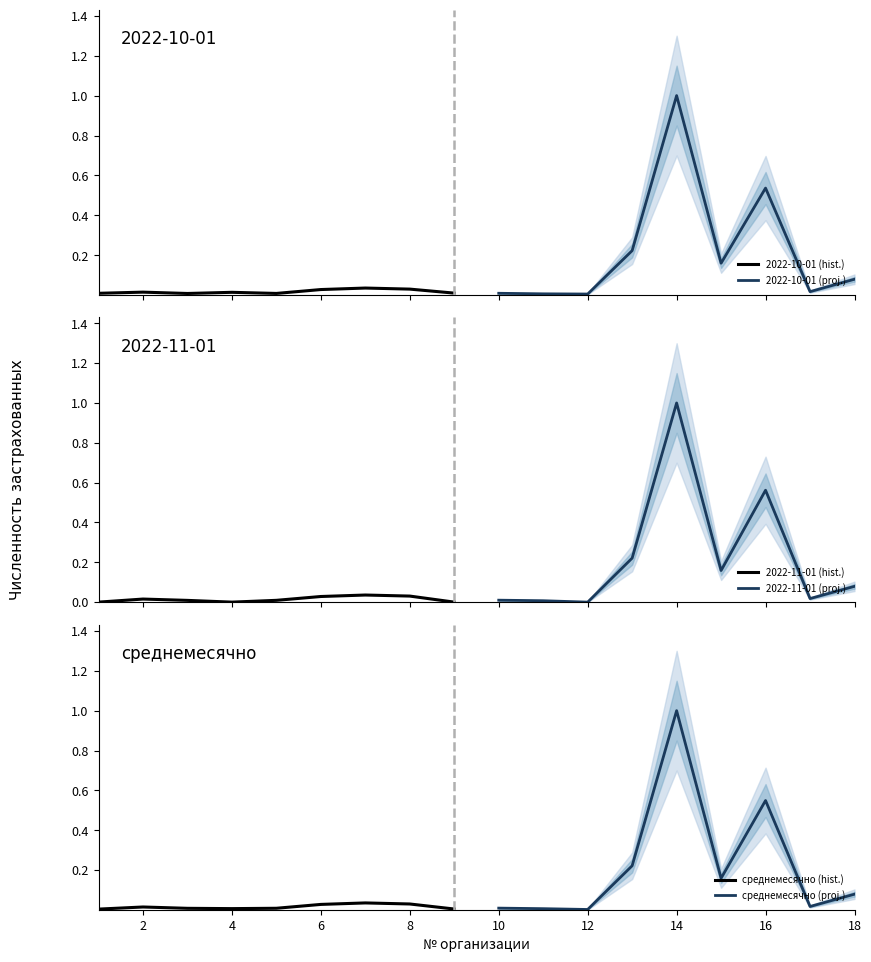

Does the chart display data point markers on the line(s)?

No